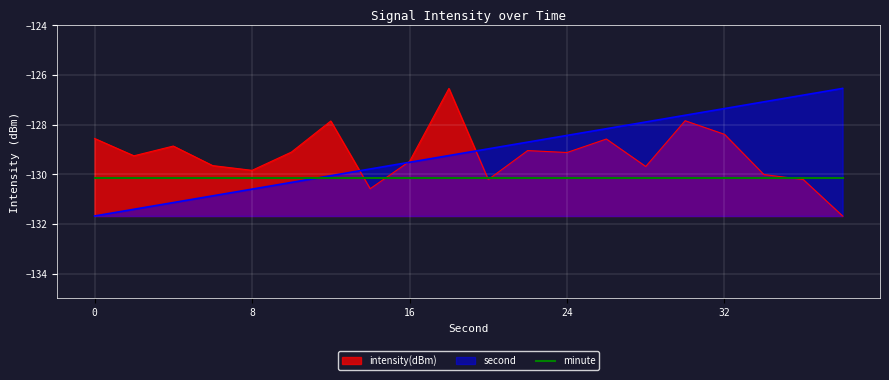

Between which two adjacent categories do second and intensity(dBm) first intersect?

12 and 14